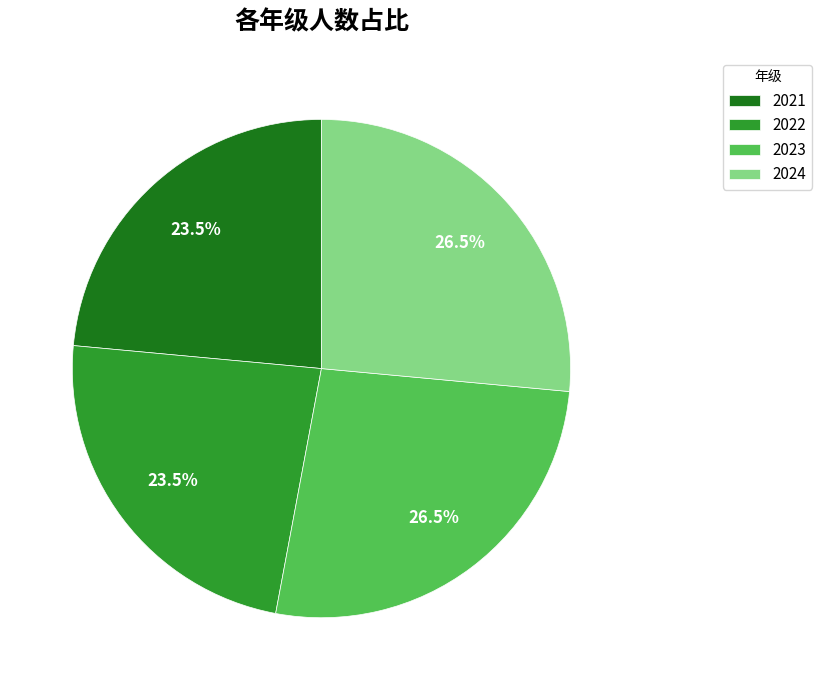

True or false: 2021 accounts for 29% of the total.

False